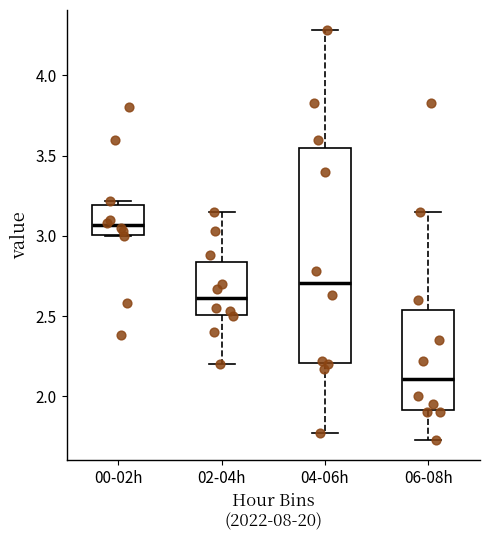

Reading left to right, transcribe this box plot: for each box, give where its median line is, the range the box spans, and where its two whiskers end, as read against the y-axis. The values are not printed on the chart, so give them approximately, as read against the axis.

00-02h: median 3.05, box 3.00 to 3.20, whiskers 3.00 to 3.20 (just above the box's upper edge)
02-04h: median 2.60, box 2.50 to 2.85, whiskers 2.20 to 3.15
04-06h: median 2.70, box 2.20 to 3.55, whiskers 1.75 to 4.30
06-08h: median 2.10, box 1.90 to 2.55, whiskers 1.75 to 3.15